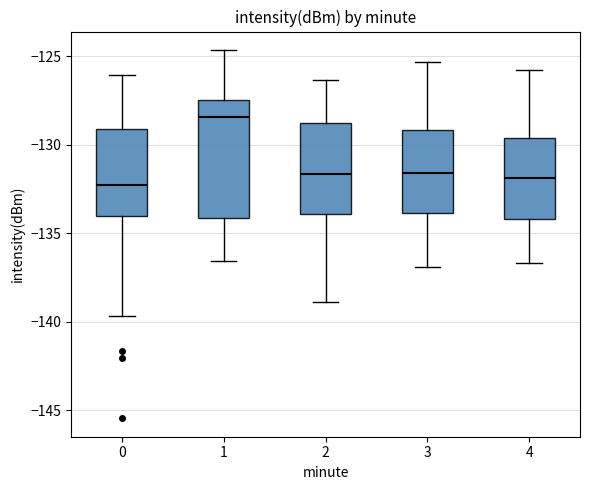

Reading left to right, read every box against the y-axis: the position of its median line, the range the box covers, and the ends of its whiskers. The values are not printed on the chart, so give them approximately, as read against the axis.

0: median -132.5, box -134.0 to -129.0, whiskers -139.5 to -126.0
1: median -128.5, box -134.0 to -127.5, whiskers -136.5 to -124.5
2: median -131.5, box -134.0 to -129.0, whiskers -139.0 to -126.5
3: median -131.5, box -134.0 to -129.0, whiskers -137.0 to -125.5
4: median -132.0, box -134.0 to -129.5, whiskers -136.5 to -126.0